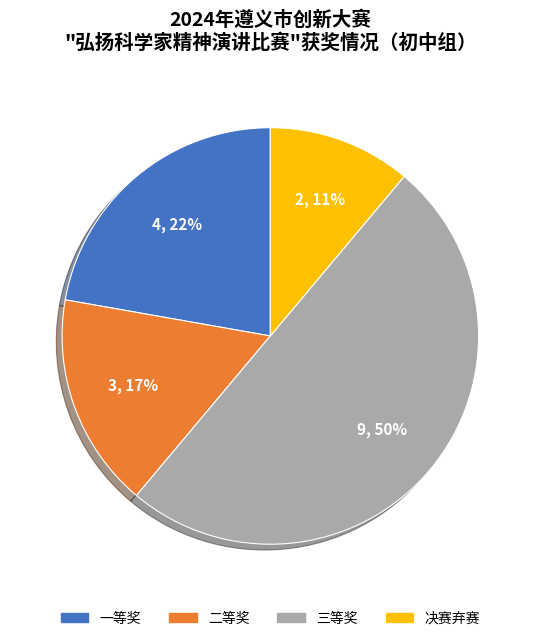

To the nearest percent, what is the average slice percentage?

25%